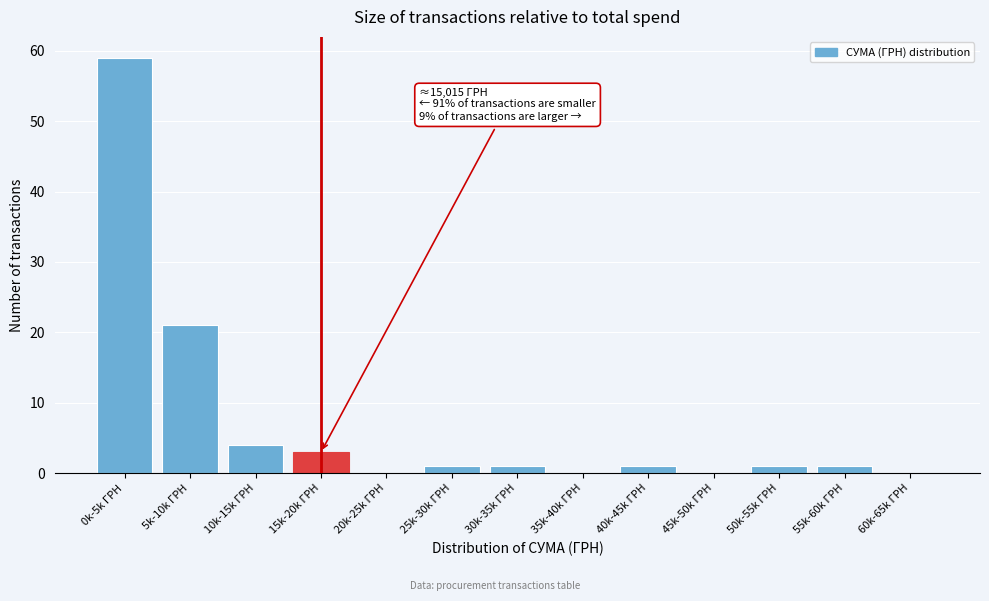

Reading right to left, transcribe all the data shown in this chart.

60k-65k ГРН=0	55k-60k ГРН=1	50k-55k ГРН=1	45k-50k ГРН=0	40k-45k ГРН=1	35k-40k ГРН=0	30k-35k ГРН=1	25k-30k ГРН=1	20k-25k ГРН=0	15k-20k ГРН=3	10k-15k ГРН=4	5k-10k ГРН=21	0k-5k ГРН=59